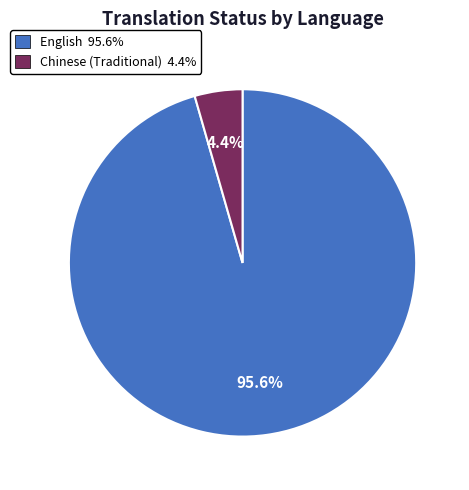

Between Chinese (Traditional) and English, which is larger?

English